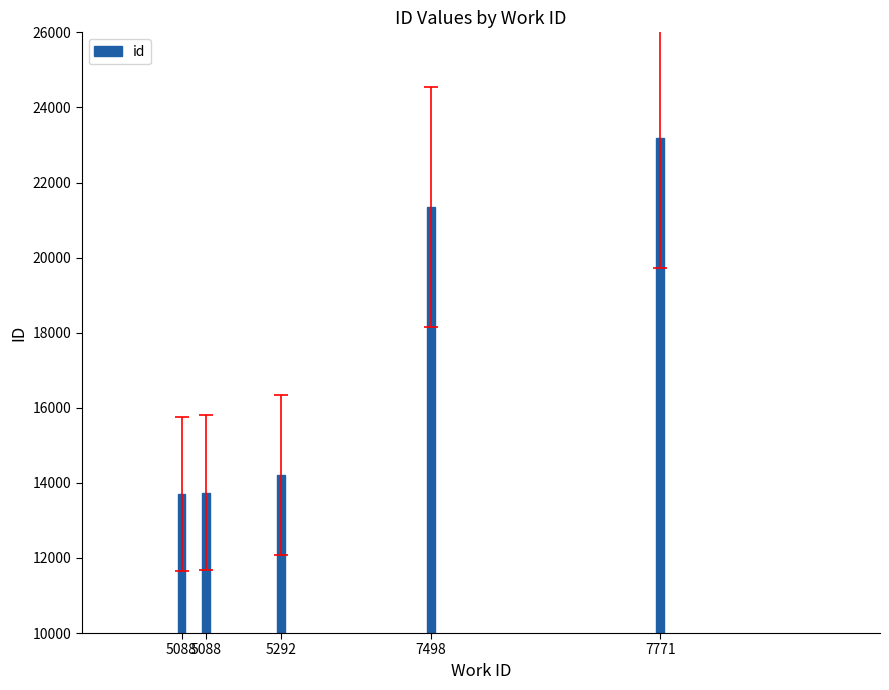

Reading left to right, transcribe all the data shown in this chart.

13705	13743	14218	21354	23197